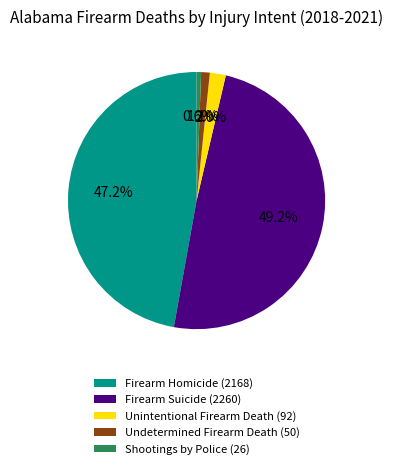

Combined, what portion of the pie is Undetermined Firearm Death and Shootings by Police?

1.7%